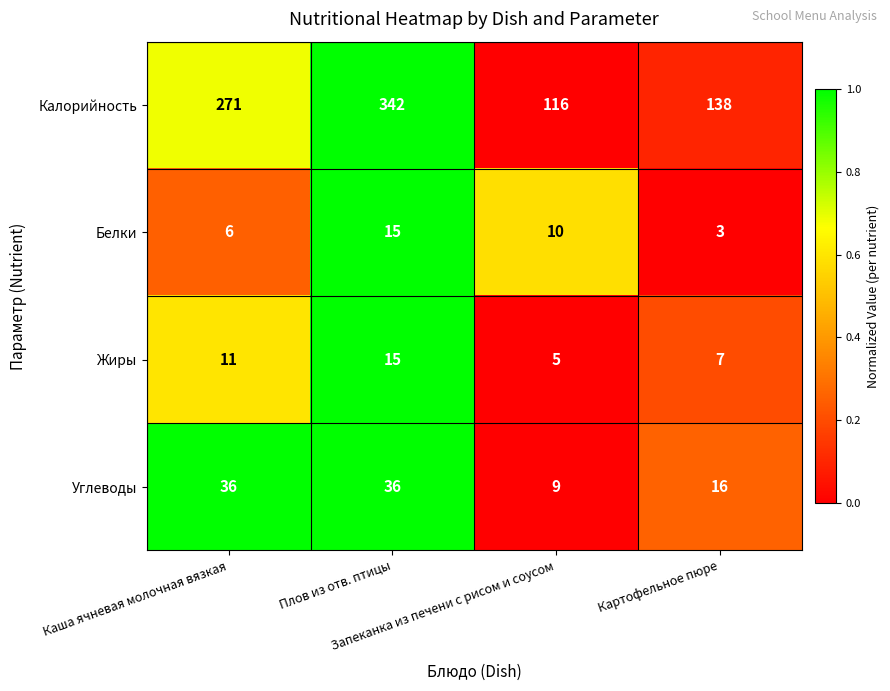

What is the average value of the Калорийность series?

217